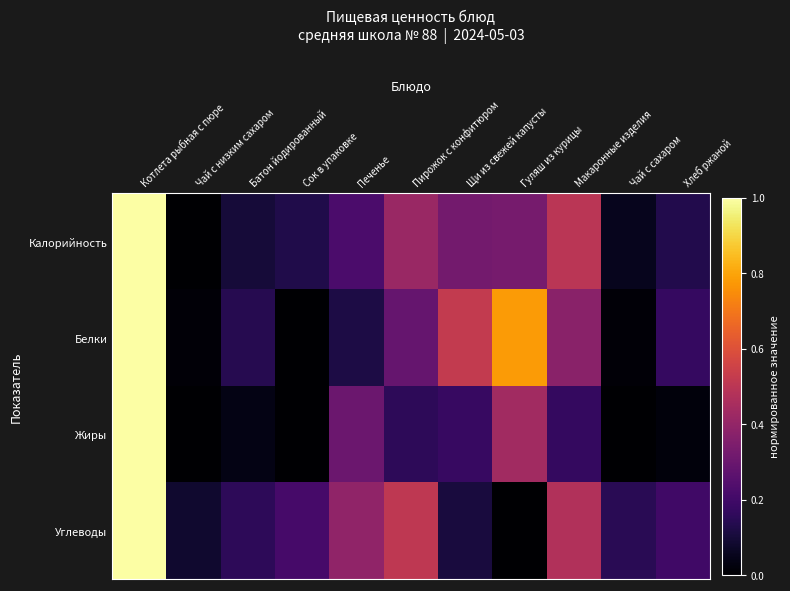

Which series has the largest total across all categories?

Белки